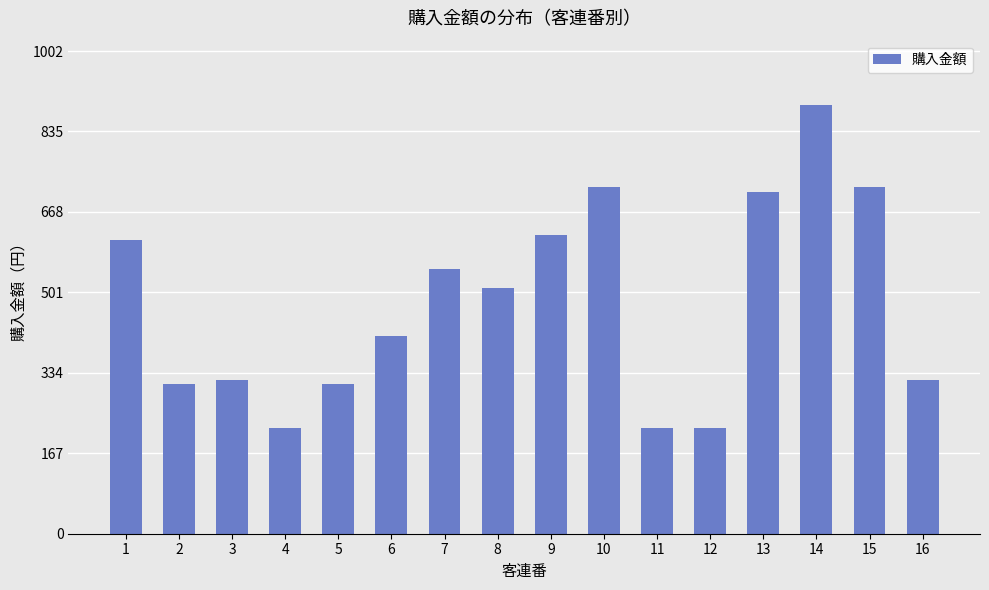

What is the value of the 12th bar from the left?

220